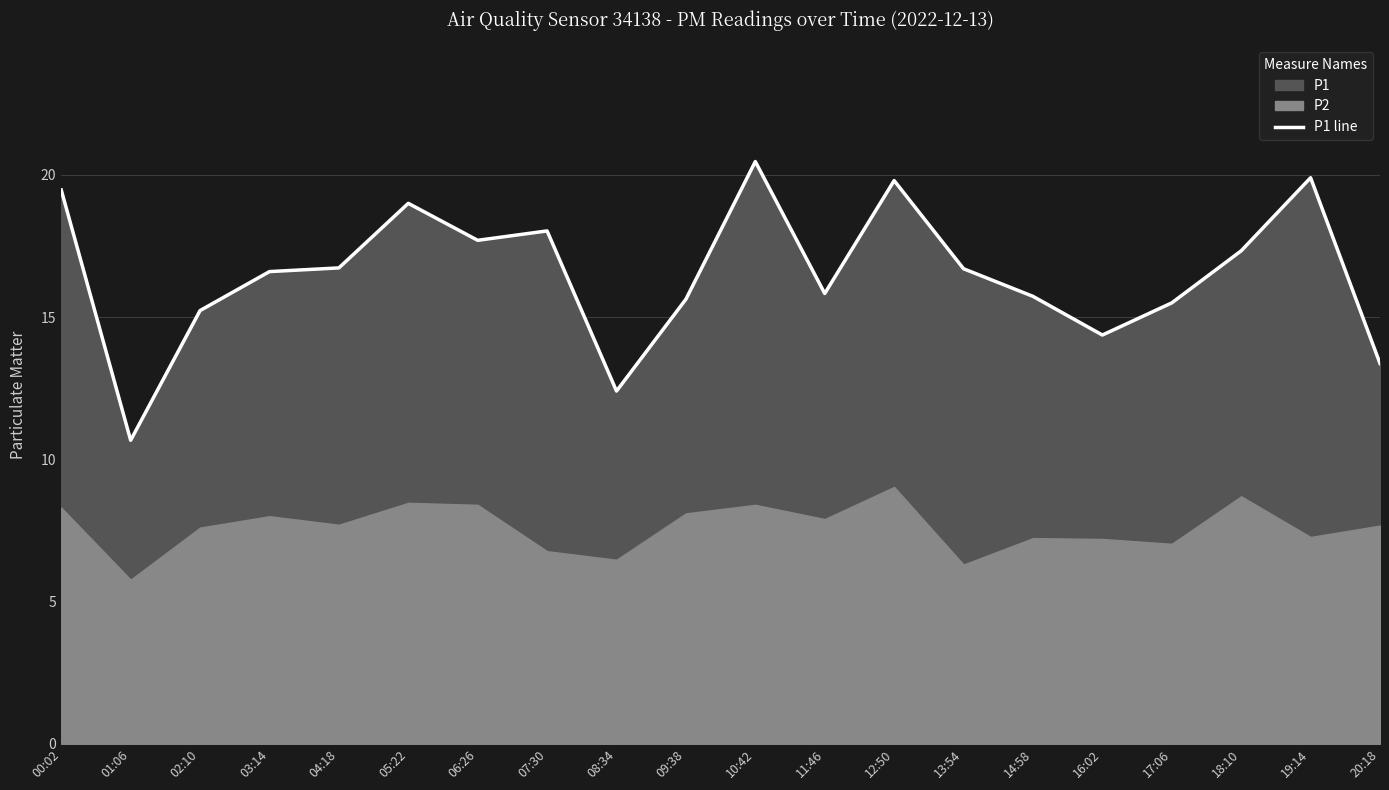

True or false: the data shows 26.5 at 09:38.

False